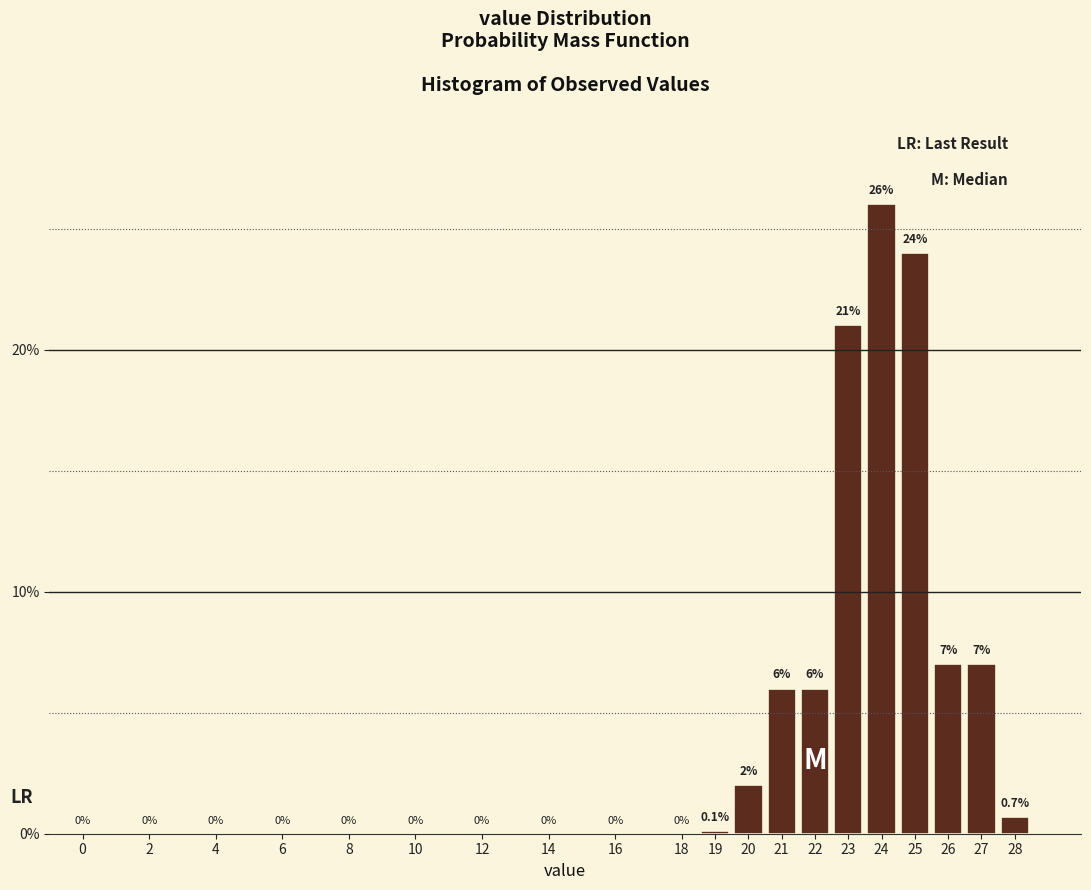

Reading left to right, extract all data points from this chart.

0=0.0	2=0.0	4=0.0	6=0.0	8=0.0	10=0.0	12=0.0	14=0.0	16=0.0	18=0.0	19=0.1	20=2.0	21=6.0	22=6.0	23=21.0	24=26.0	25=24.0	26=7.0	27=7.0	28=0.7